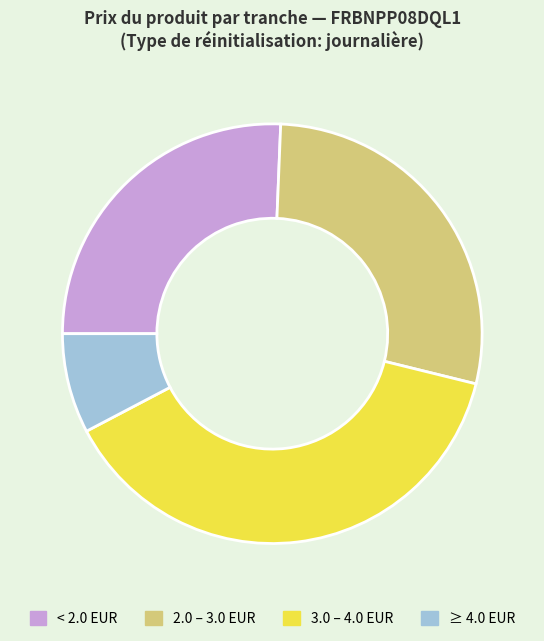

Which slice is the smallest?

≥ 4.0 EUR